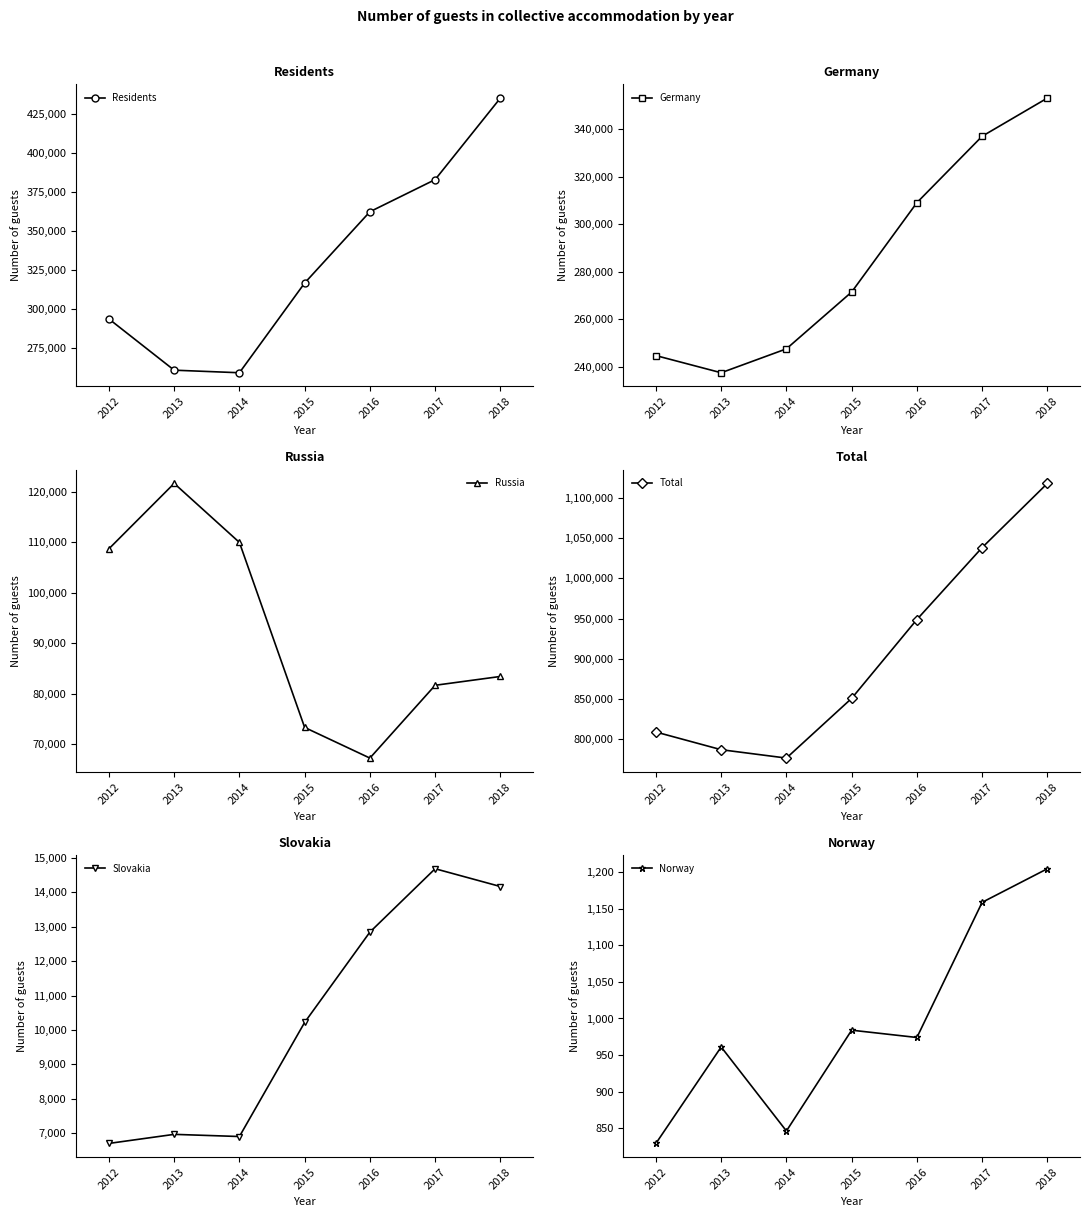

At how many categories does at least one series exceed 98674?

7